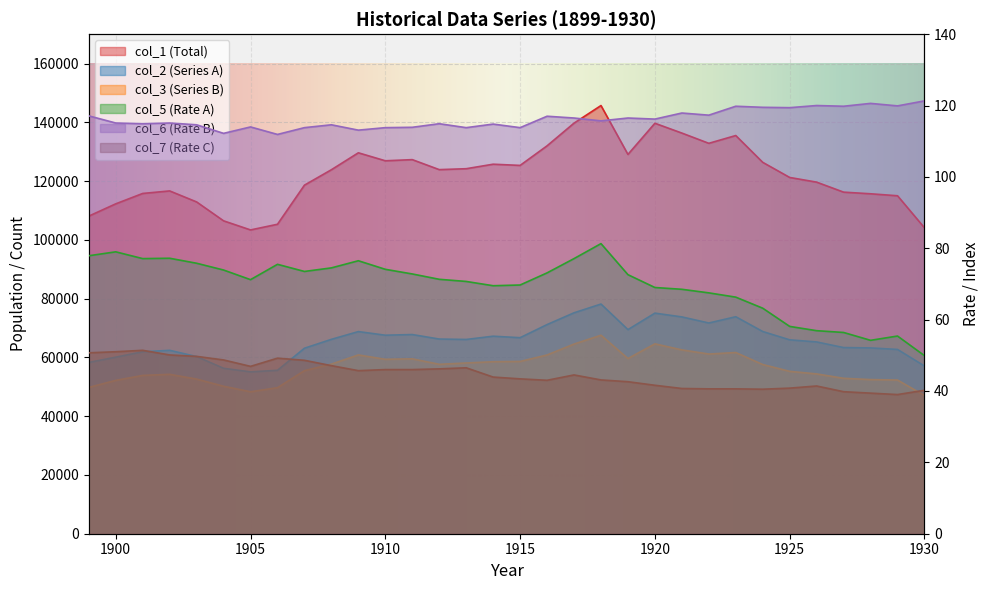

The value of col_7 at 1902 is 80.8. True or false?

False